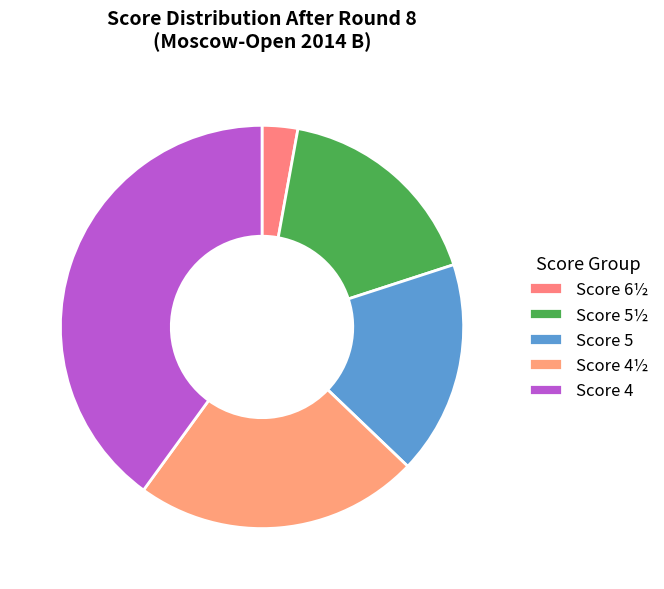

How many slices are in this pie chart?

5